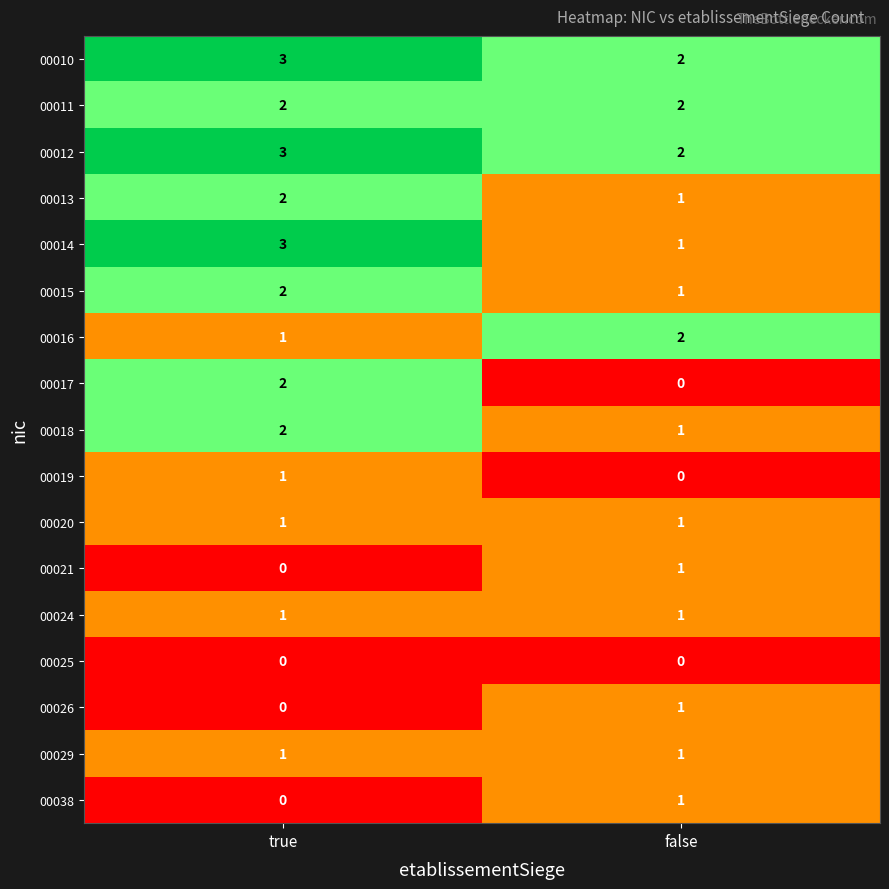

What is the sum of the 00013 values at true and false?

3